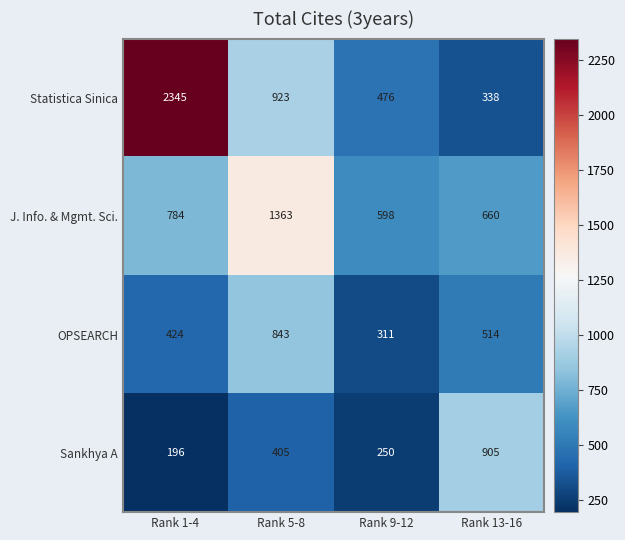

Reading left to right, what are all the values shown in this chart?

Statistica Sinica: Rank 1-4=2345	Rank 5-8=923	Rank 9-12=476	Rank 13-16=338
J. Info. & Mgmt. Sci.: Rank 1-4=784	Rank 5-8=1363	Rank 9-12=598	Rank 13-16=660
OPSEARCH: Rank 1-4=424	Rank 5-8=843	Rank 9-12=311	Rank 13-16=514
Sankhya A: Rank 1-4=196	Rank 5-8=405	Rank 9-12=250	Rank 13-16=905